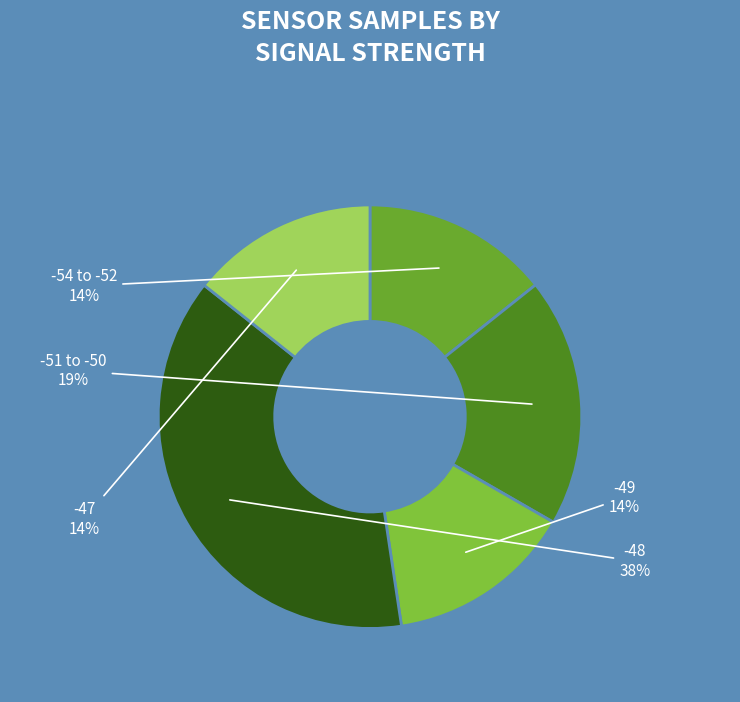

Does -51 to -50 account for over 50% of the chart?

No